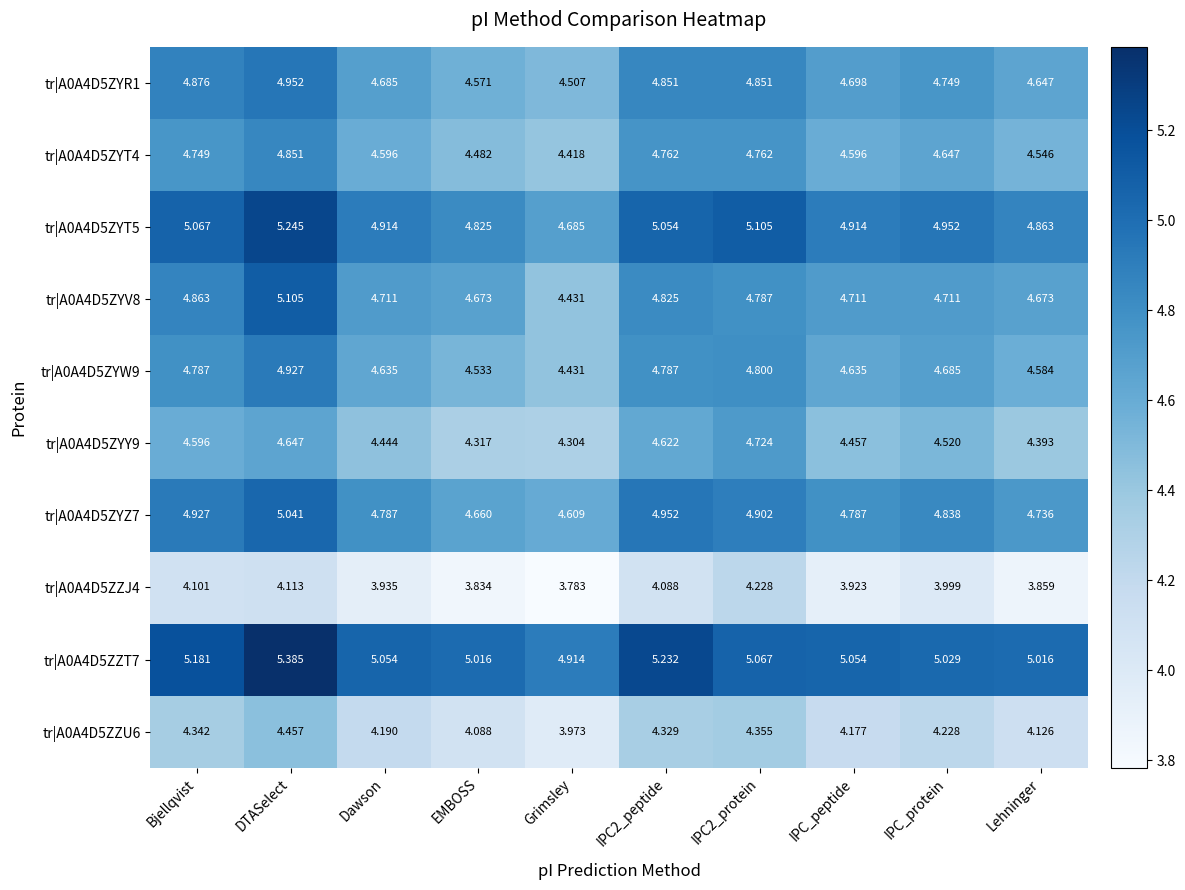

At IPC_peptide, list the series in order from smallest to largest.

tr|A0A4D5ZZJ4, tr|A0A4D5ZZU6, tr|A0A4D5ZYY9, tr|A0A4D5ZYT4, tr|A0A4D5ZYW9, tr|A0A4D5ZYR1, tr|A0A4D5ZYV8, tr|A0A4D5ZYZ7, tr|A0A4D5ZYT5, tr|A0A4D5ZZT7